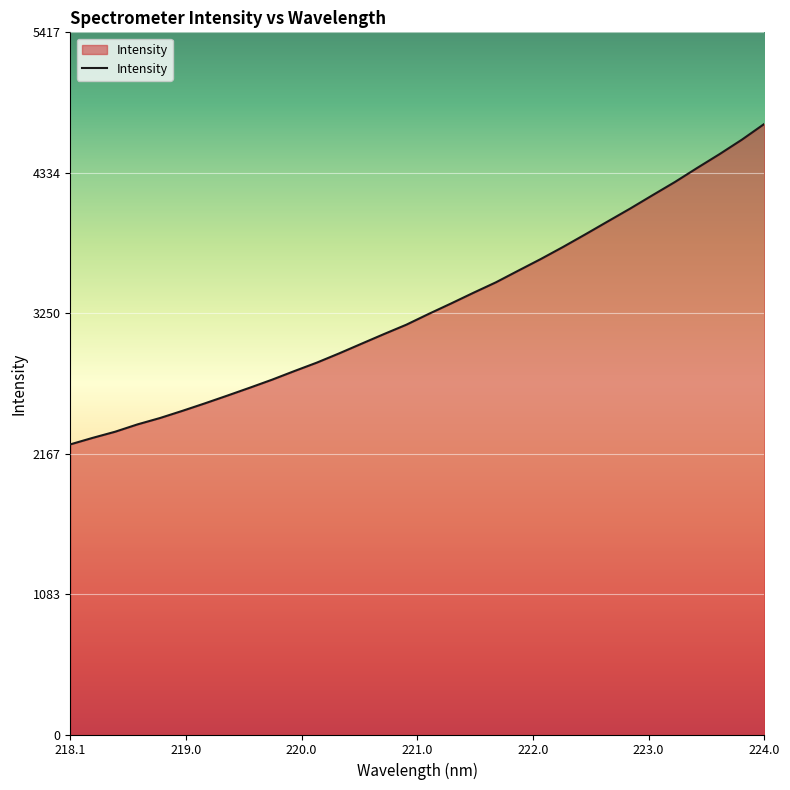

What is the smallest value displayed?

2238.5